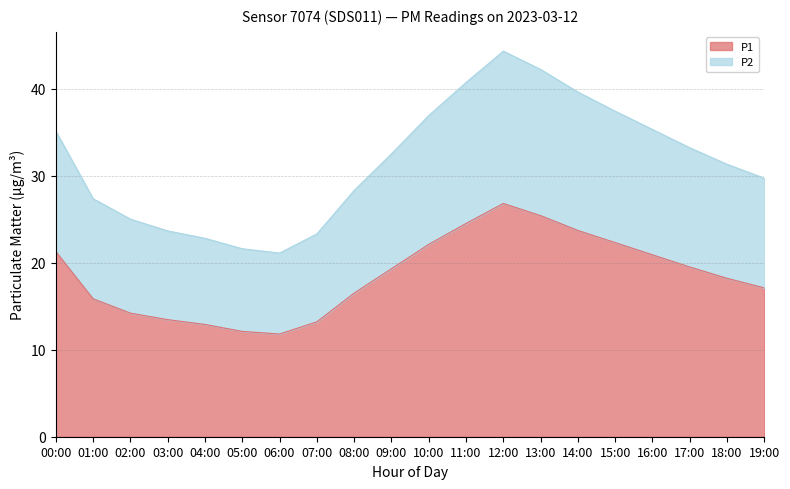

In P1, how many points are lower than both neighbors (excluding endpoints)?

1